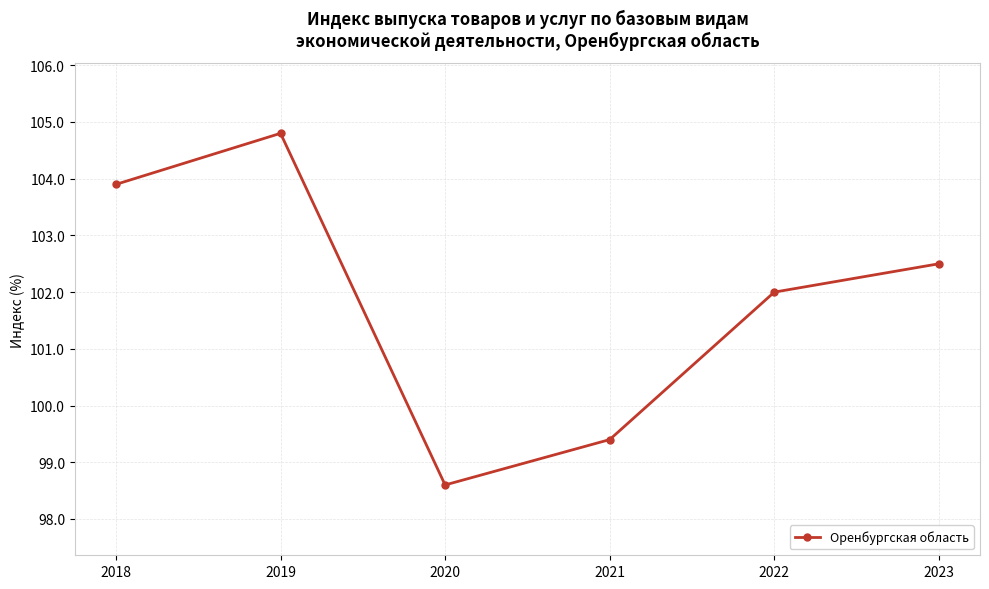

What is the sum of the values at 2019 and 2020?

203.4